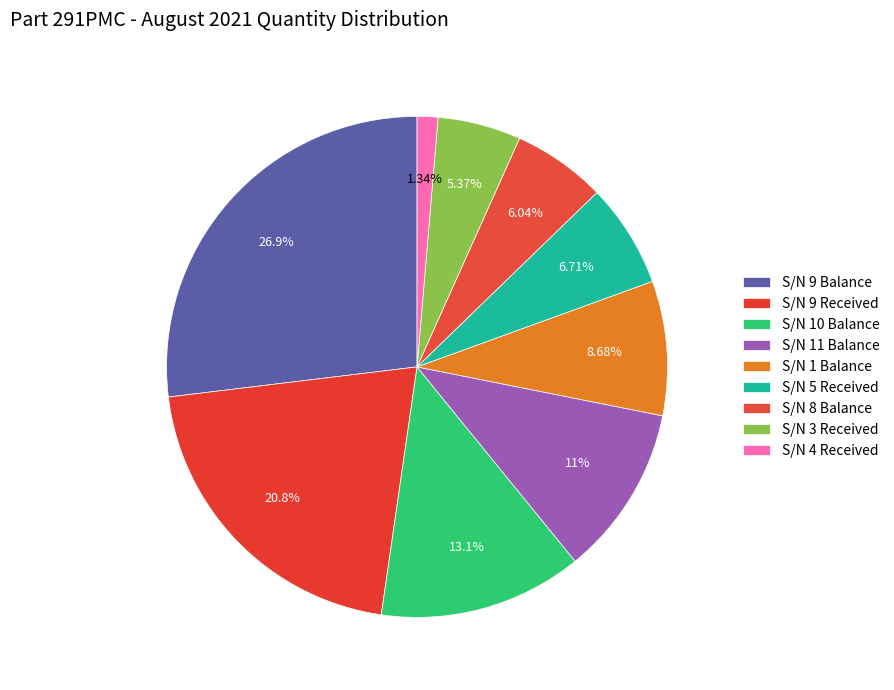

Is it true that S/N 9 Balance is 39% of the pie?

False